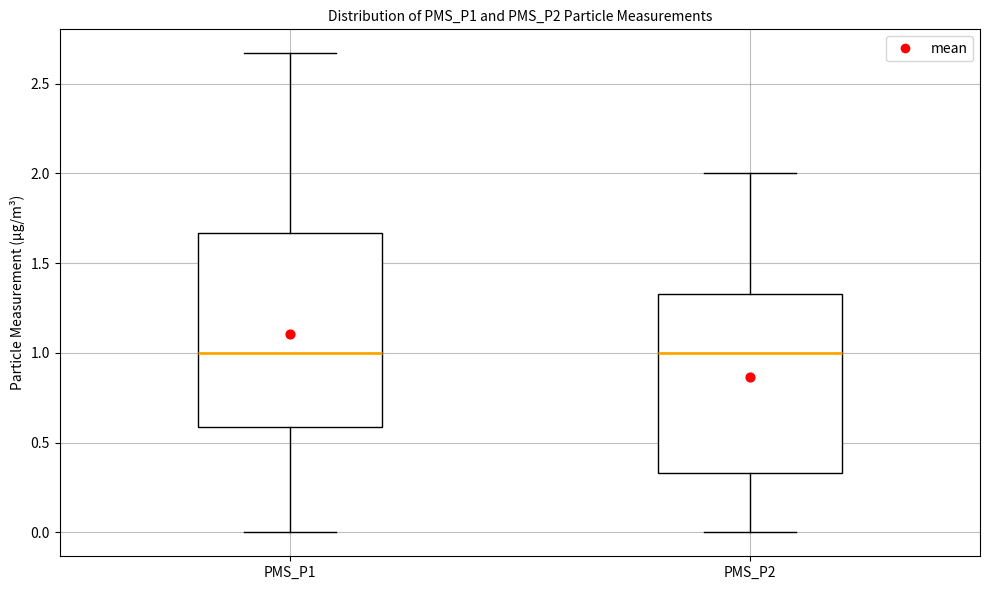

Where is the upper edge of the box for PMS_P2 on the y-axis? The values are not printed on the chart, so give them approximately, as read against the axis.

1.35